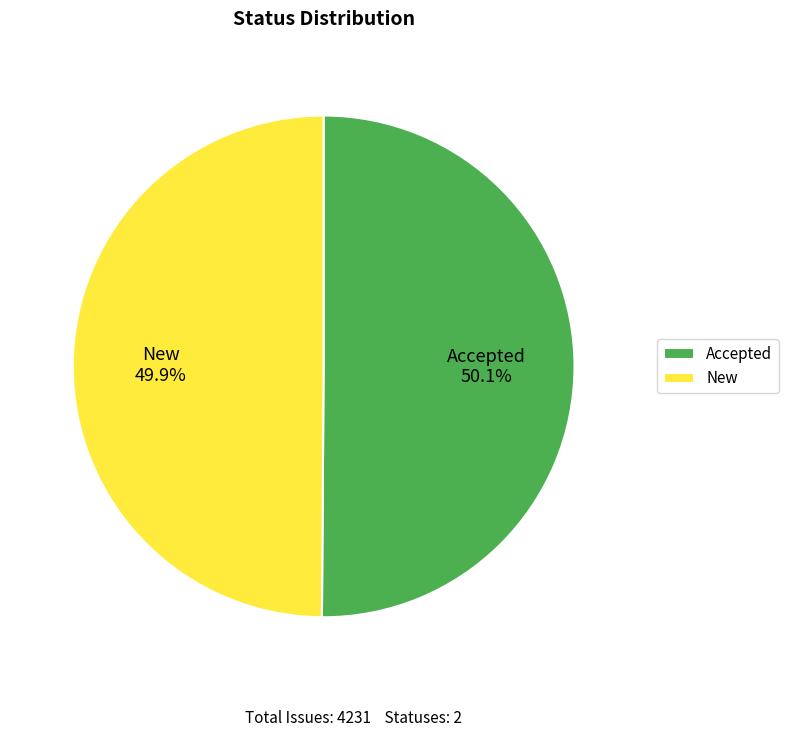

Count the number of slices in the pie.

2